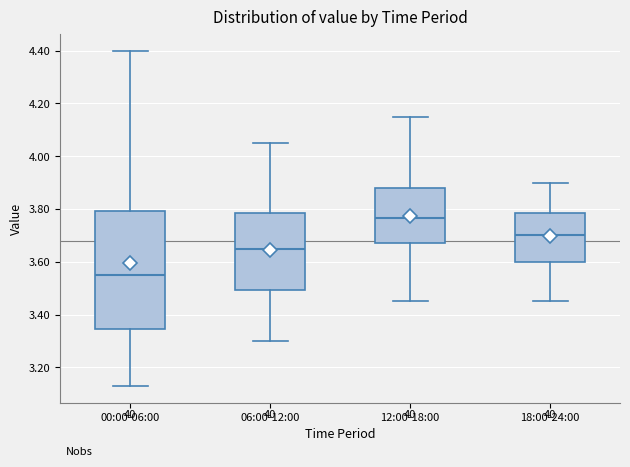

Where does the lower whisker of the box for 12:00-18:00 end on the y-axis? The values are not printed on the chart, so give them approximately, as read against the axis.

3.46